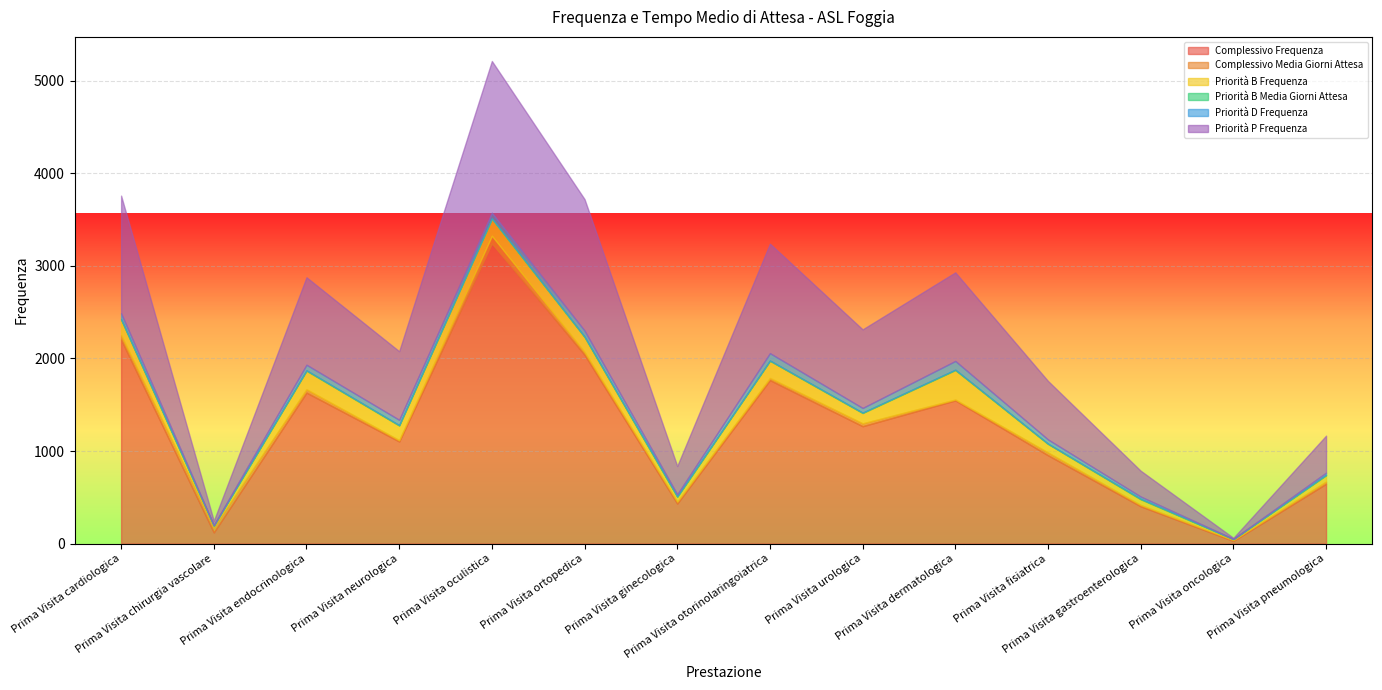

True or false: Priorità B Media Giorni Attesa and Complessivo Frequenza intersect in this chart.

False